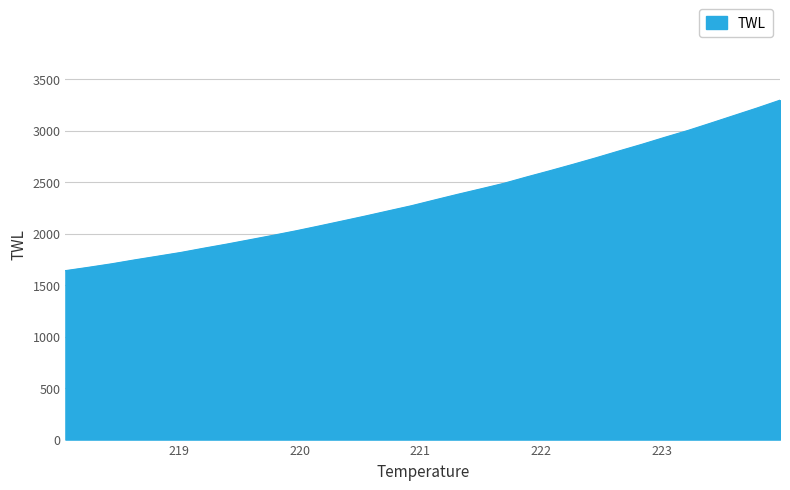

True or false: there are more than 2 points higher than both neighbors.

False